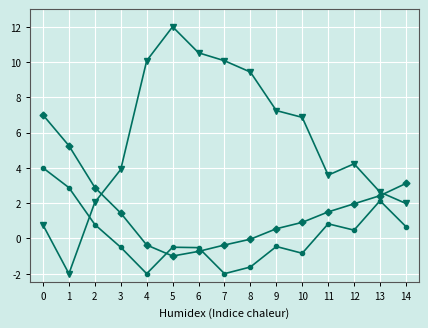

What is the smallest value displayed?

-2.0